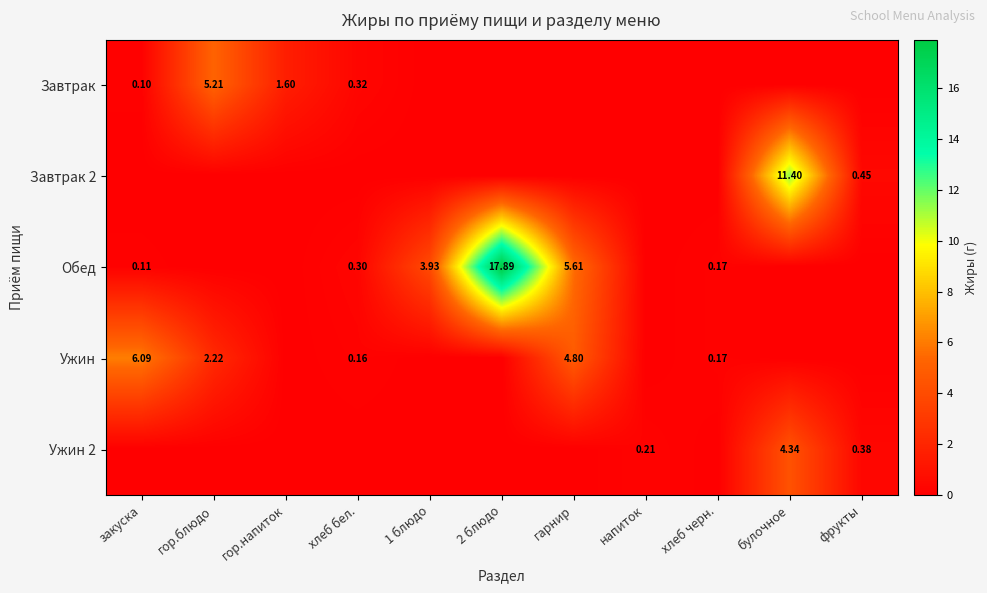

Which series changed the most between хлеб черн. and булочное?

Завтрак 2